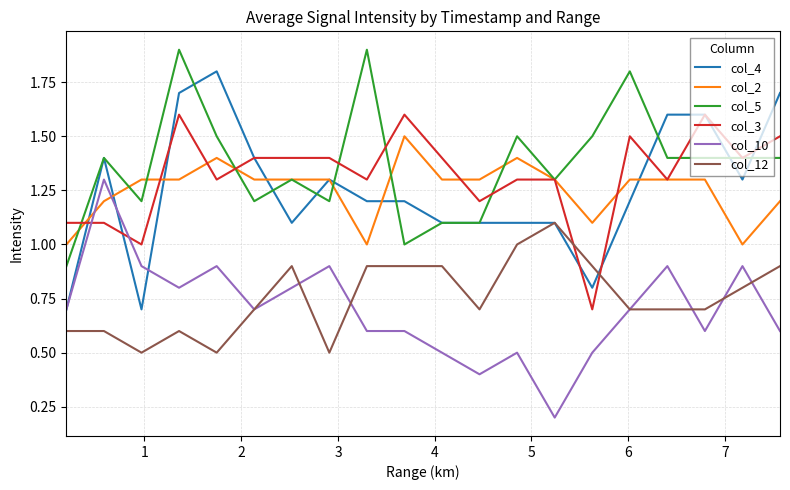

What is the highest value of the col_12 series?

1.1